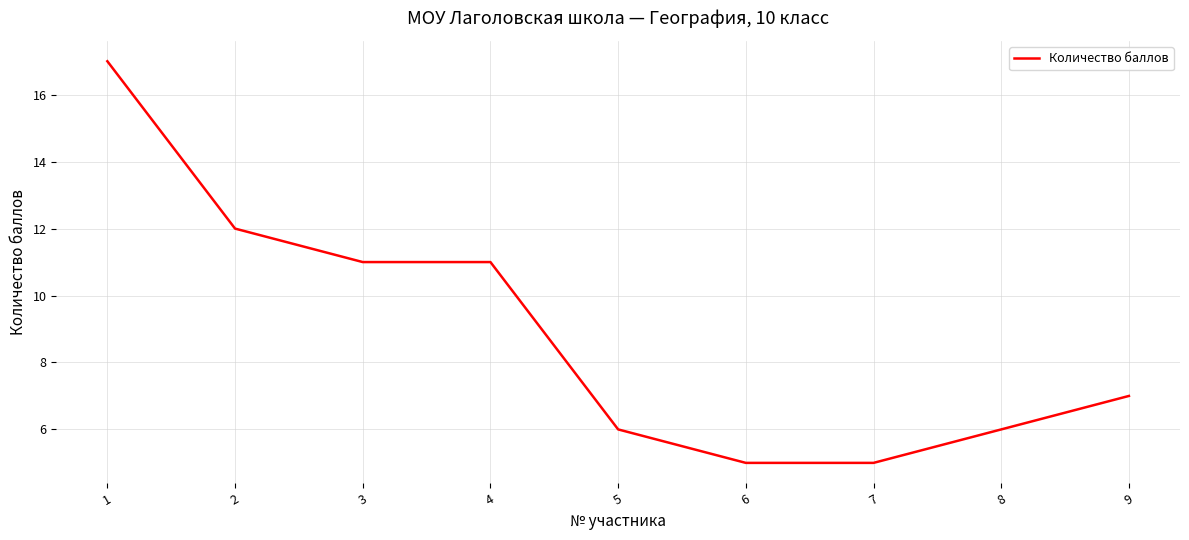

Is it true that the value at 9 is 12?

False